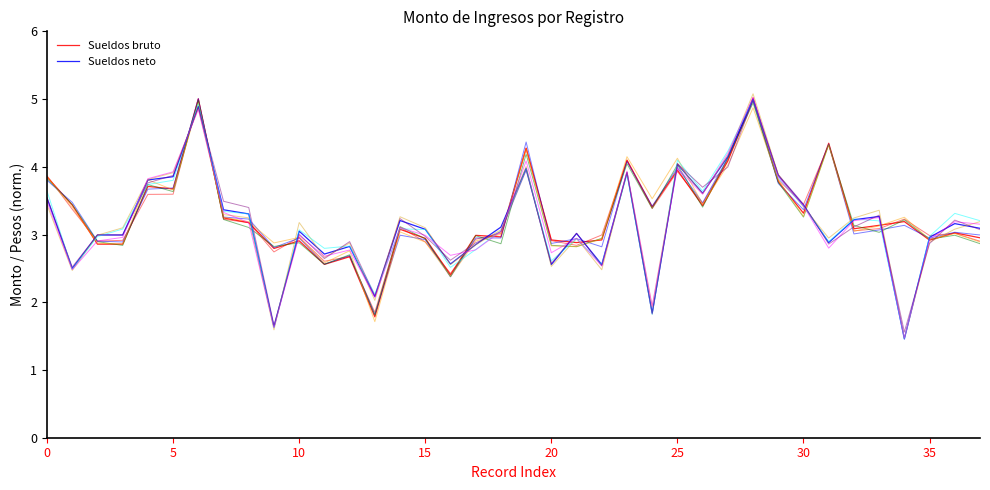

How many values in the Sueldos neto series are below 3?

15